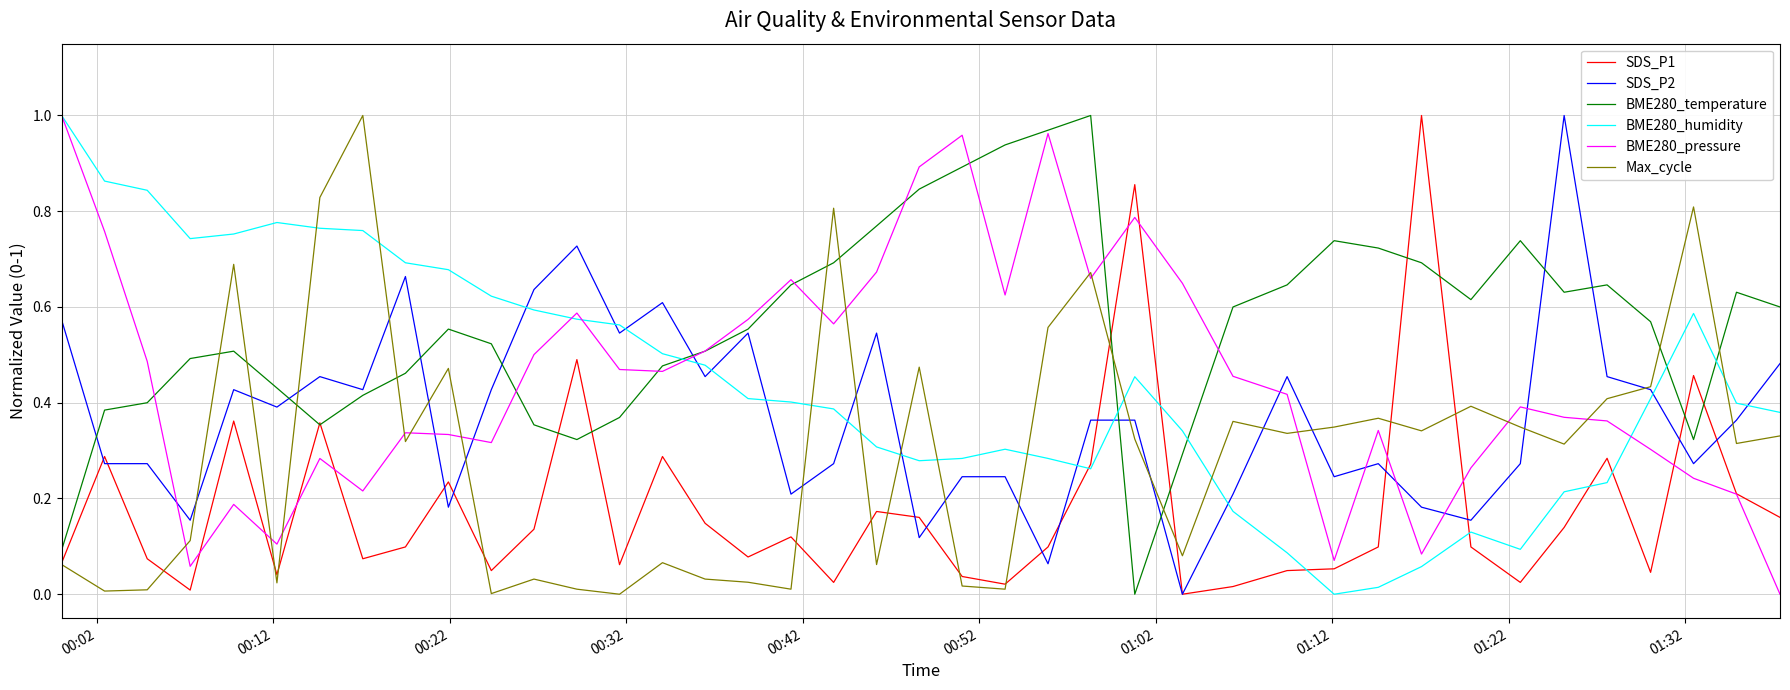

After their last crossing, which series has the higher values: SDS_P2 or BME280_pressure?

SDS_P2